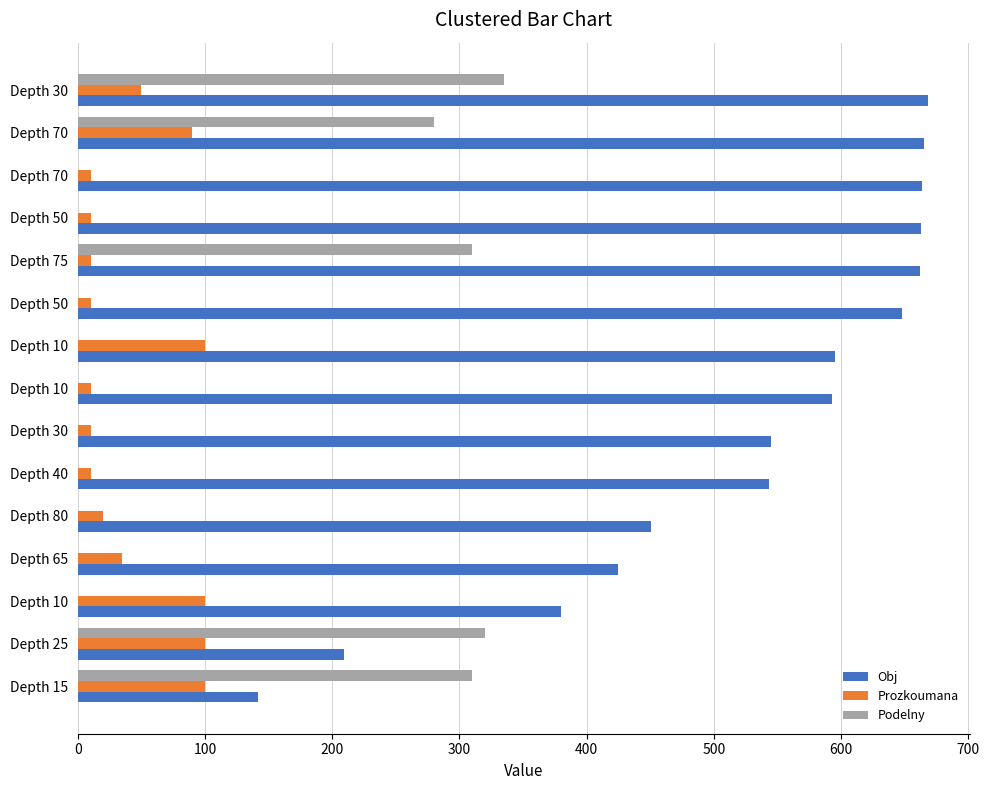

Count the number of categories in the chart.

15